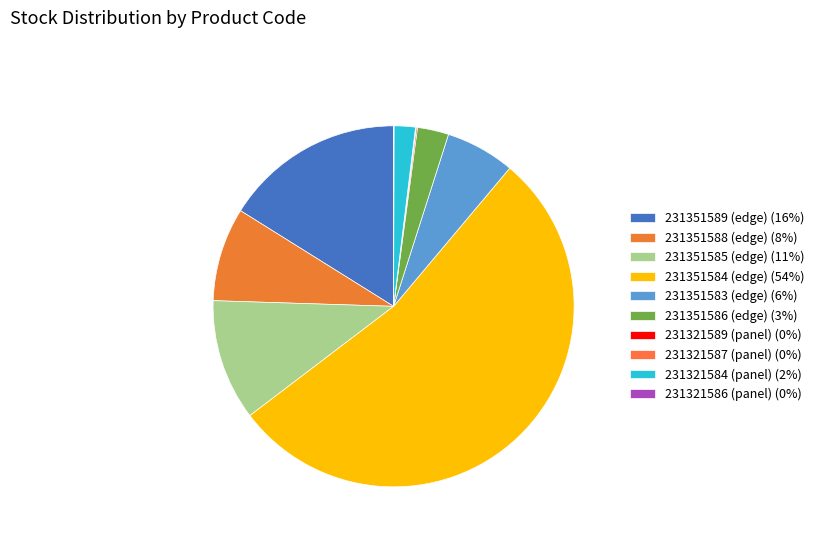

Approximately how many times larger is the value at 231351588 (edge) compared to 231351585 (edge)?

0.8